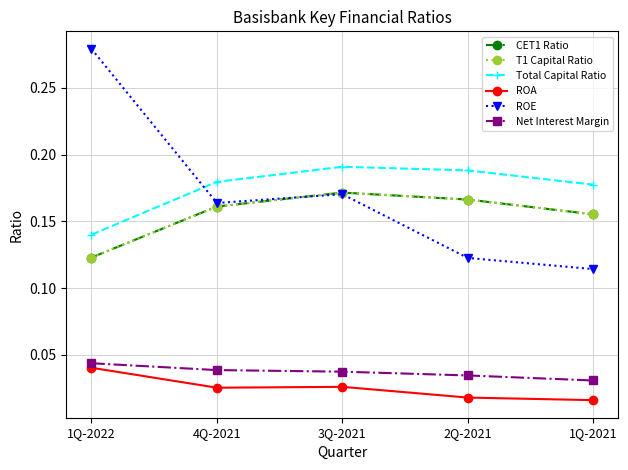

List the series in order of their peak value, lowest first.

ROA, Net Interest Margin, CET1 Ratio, T1 Capital Ratio, Total Capital Ratio, ROE